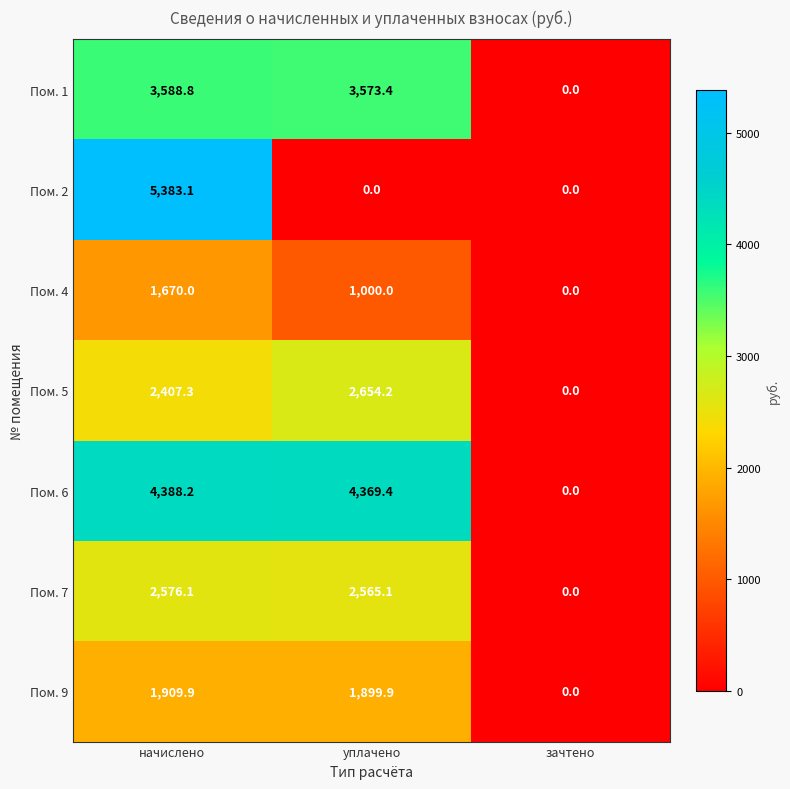

What is the average value of the Пом. 9 series?

1269.9